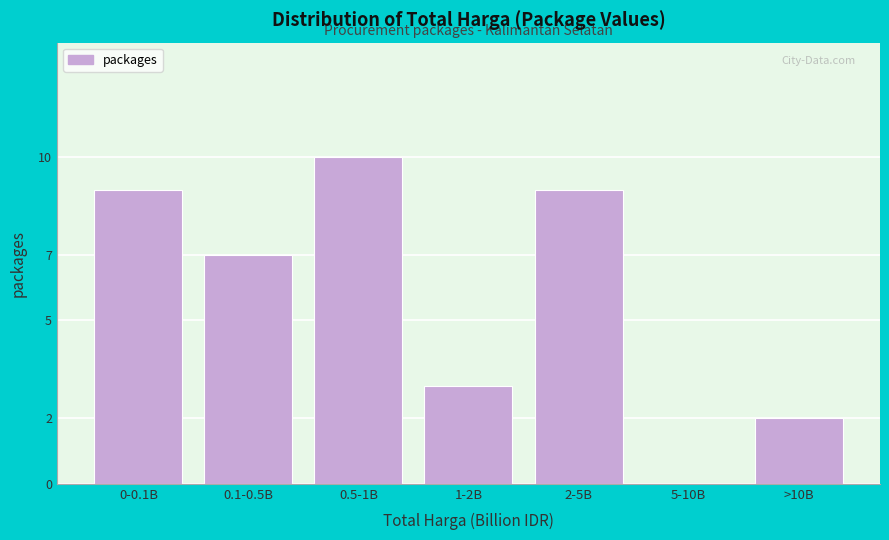

Reading left to right, extract all data points from this chart.

0-0.1B=9	0.1-0.5B=7	0.5-1B=10	1-2B=3	2-5B=9	5-10B=0	>10B=2